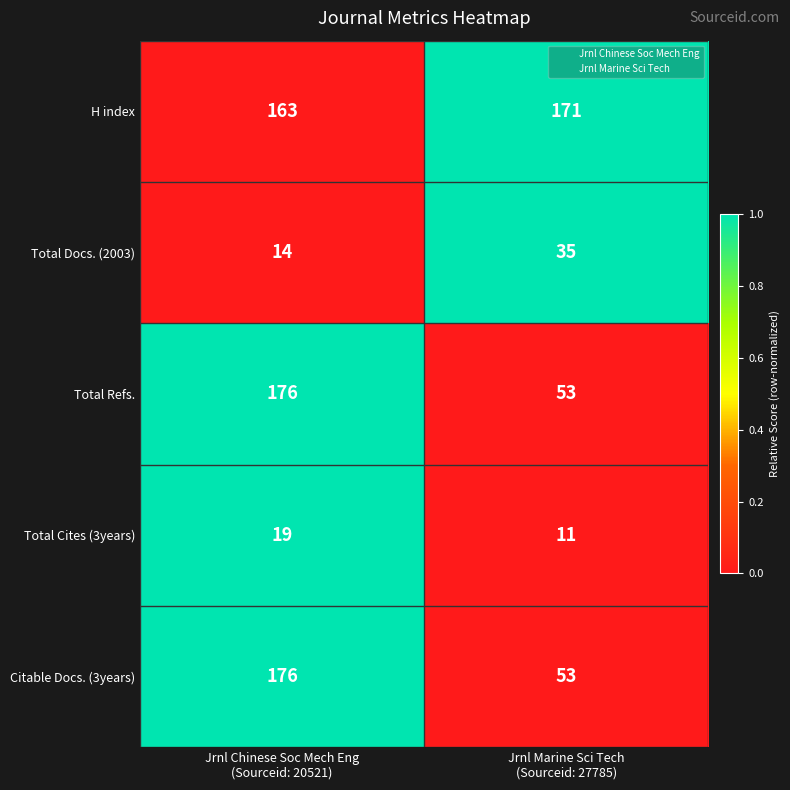

What is the sum of all Total Refs. values?

229